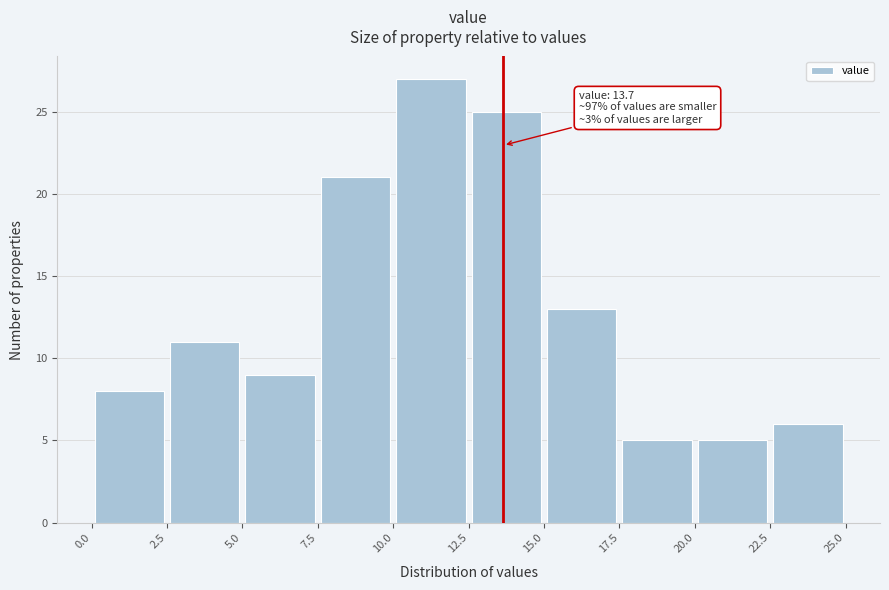

Over which range of the x-axis is the bar tallest?

10.0 to 12.5